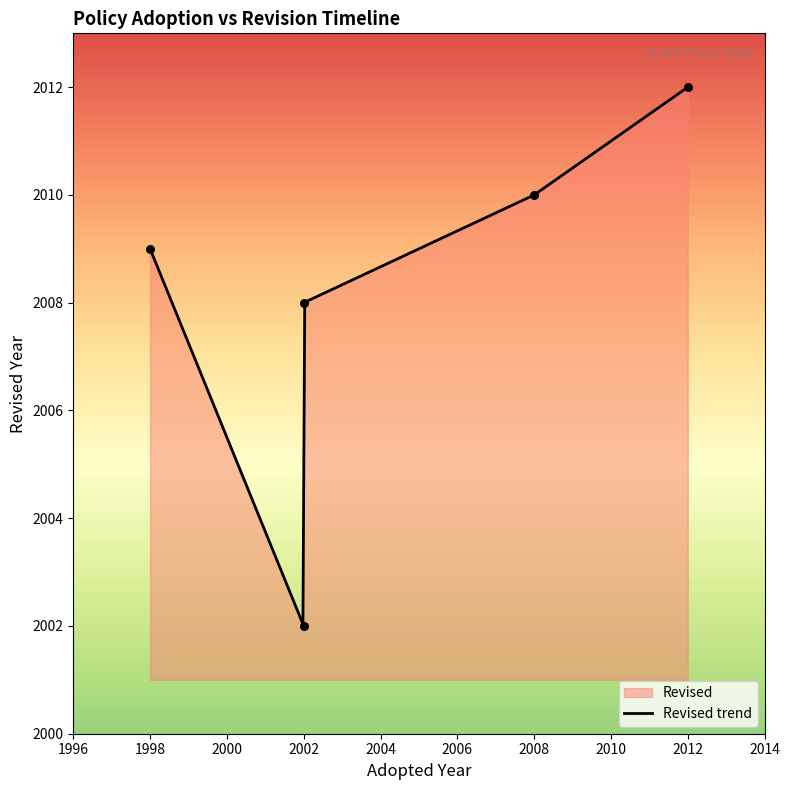

Between 2009 and 2002, which is larger?

2002